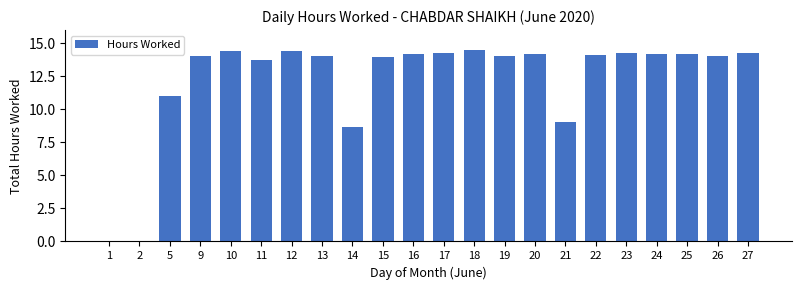

What is the sum of all values?

269.4